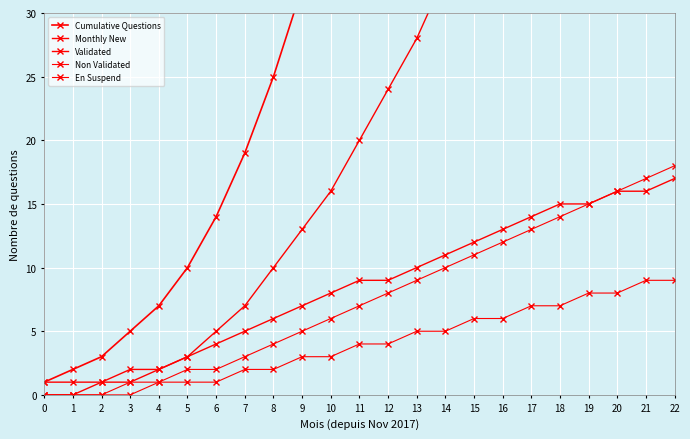

What are all the series names shown in the legend?

Cumulative Questions, Monthly New, Validated, Non Validated, En Suspend